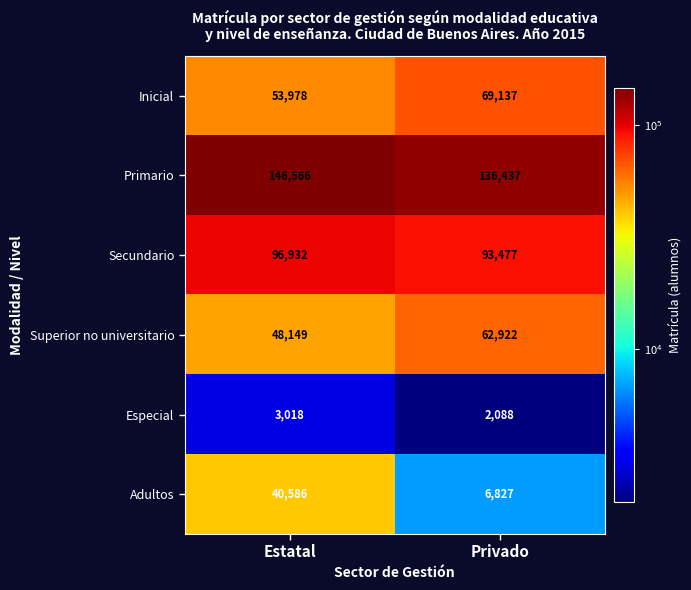

What is the sum of the Secundario values at Privado and Estatal?

190409